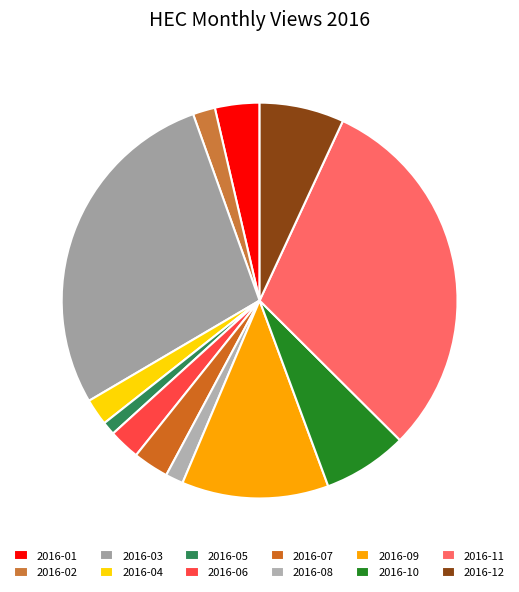

Which slice is the smallest?

2016-05